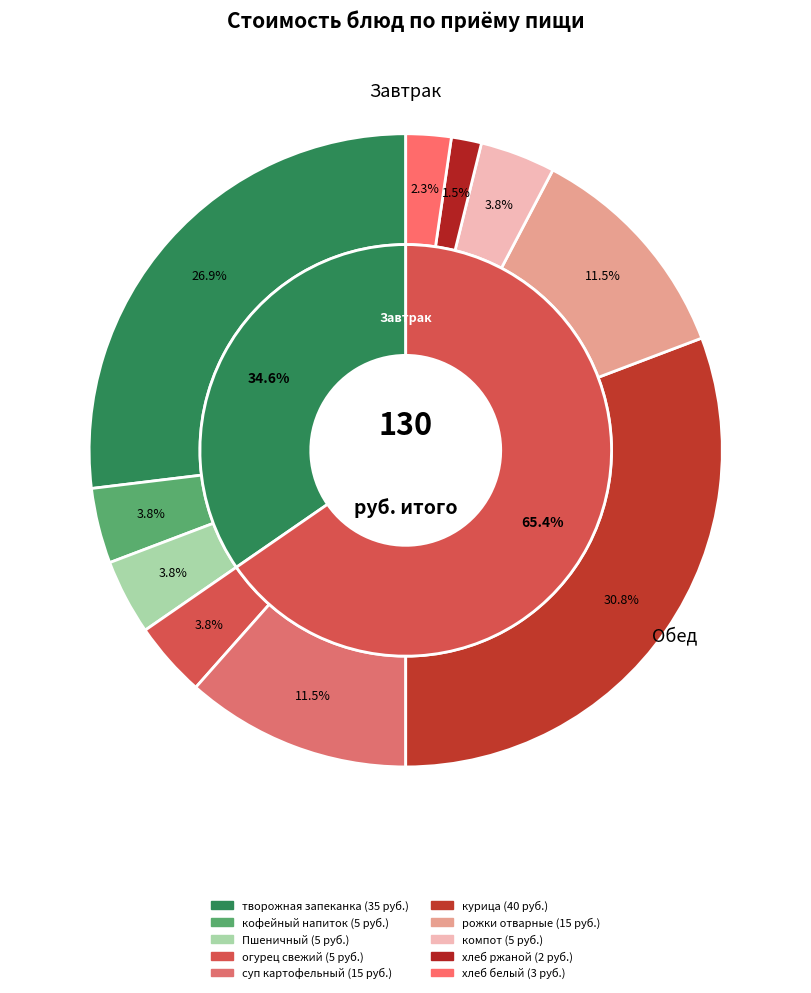

True or false: огурец свежий accounts for 1% of the total.

False